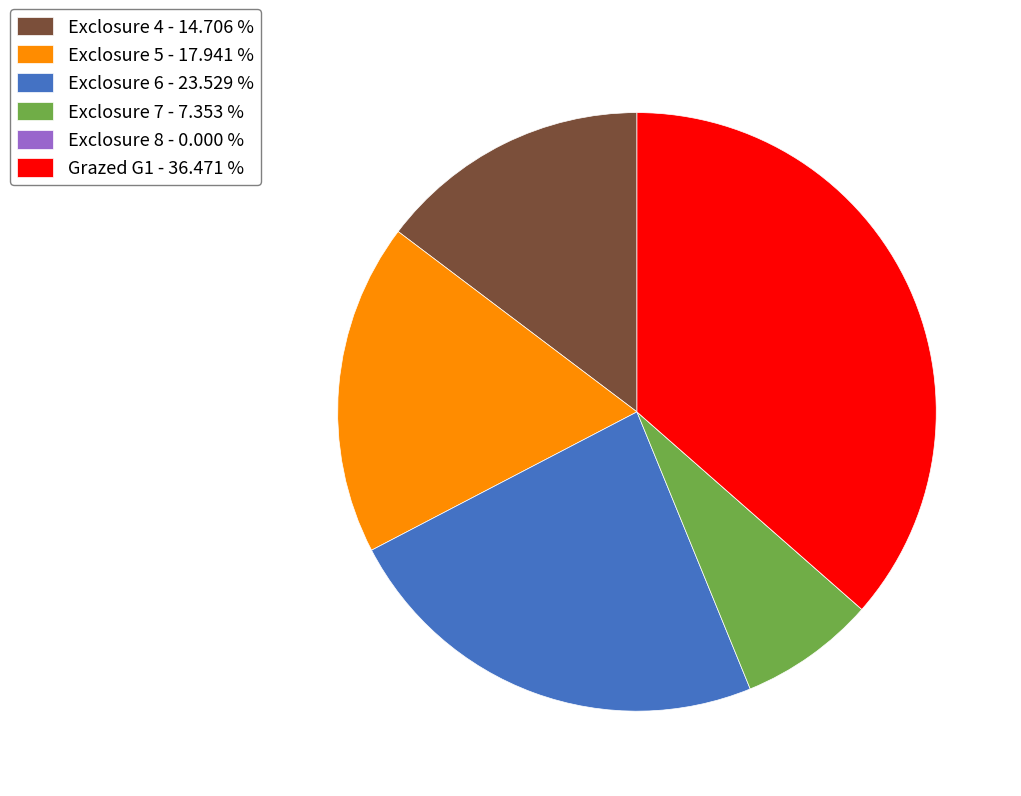

Which category has the biggest portion of the pie?

Grazed G1